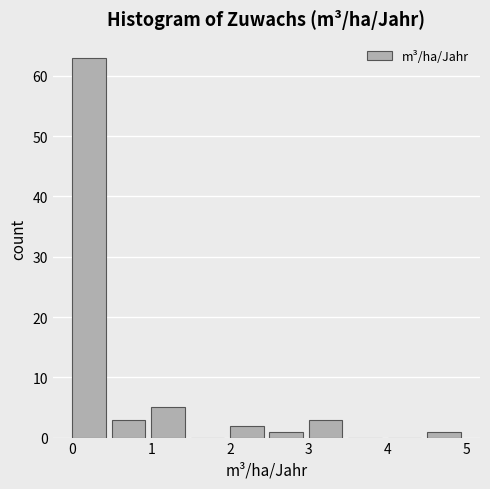

Reading left to right, transcribe this chart: for each bar, give the range it covers on the x-axis and its height. The values are not printed on the chart, so give them approximately, as read against the axis.

0.0 to 0.5: 63
0.5 to 1.0: 3
1.0 to 1.5: 5
1.5 to 2.0: 0
2.0 to 2.5: 2
2.5 to 3.0: 1
3.0 to 3.5: 3
3.5 to 4.0: 0
4.0 to 4.5: 0
4.5 to 5.0: 1